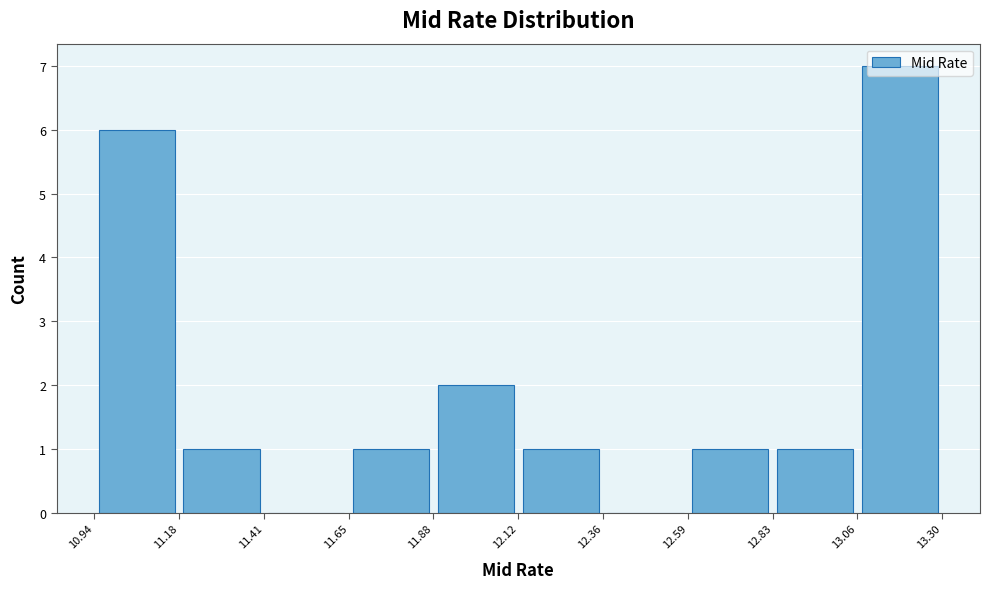

How tall is the bar that spans 11.18 to 11.41 on the x-axis? The values are not printed on the chart, so give them approximately, as read against the axis.

1